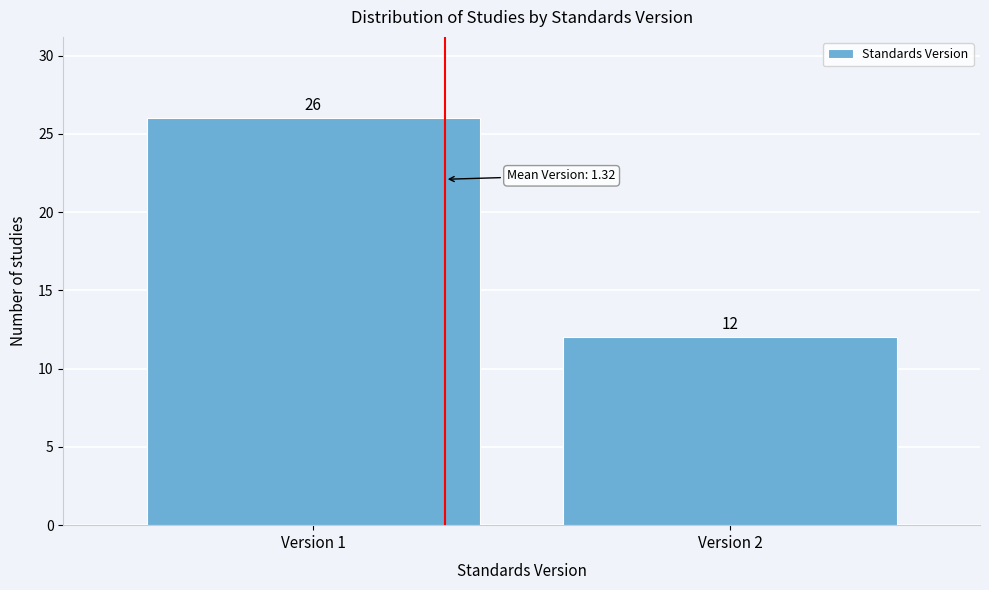

Reading left to right, transcribe all the data shown in this chart.

Version 1=26	Version 2=12